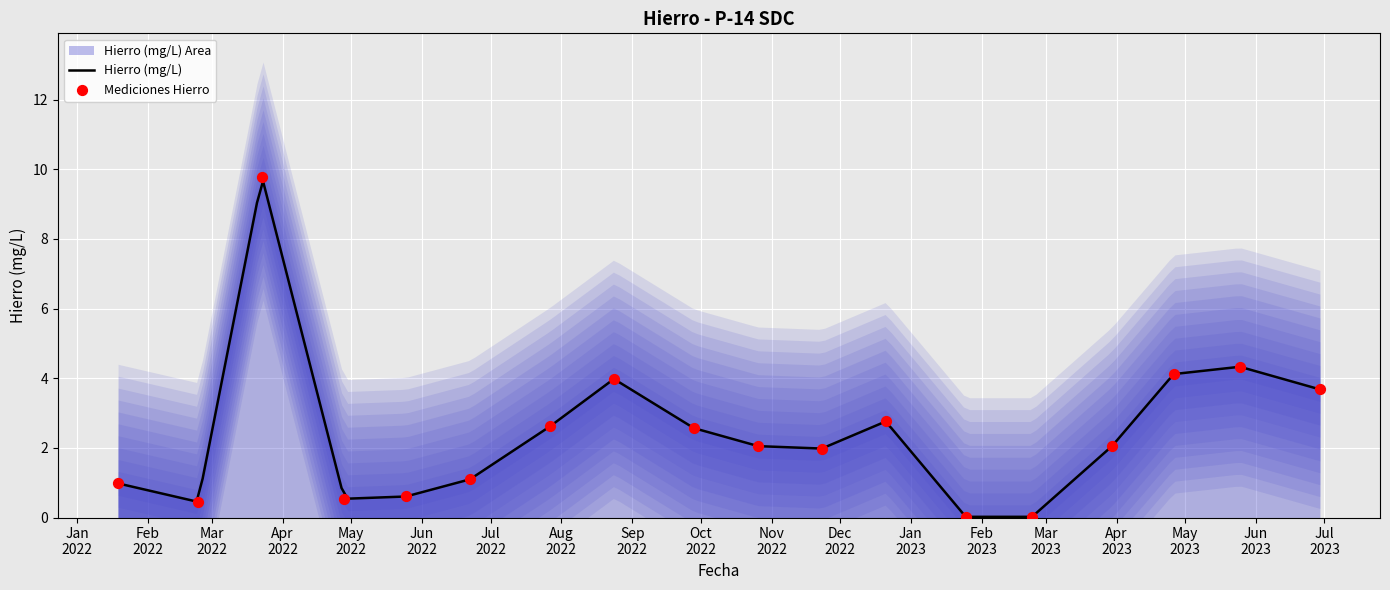

What is the ratio of the value at 2023/3/30 to the value at 2022/8/24?

0.5